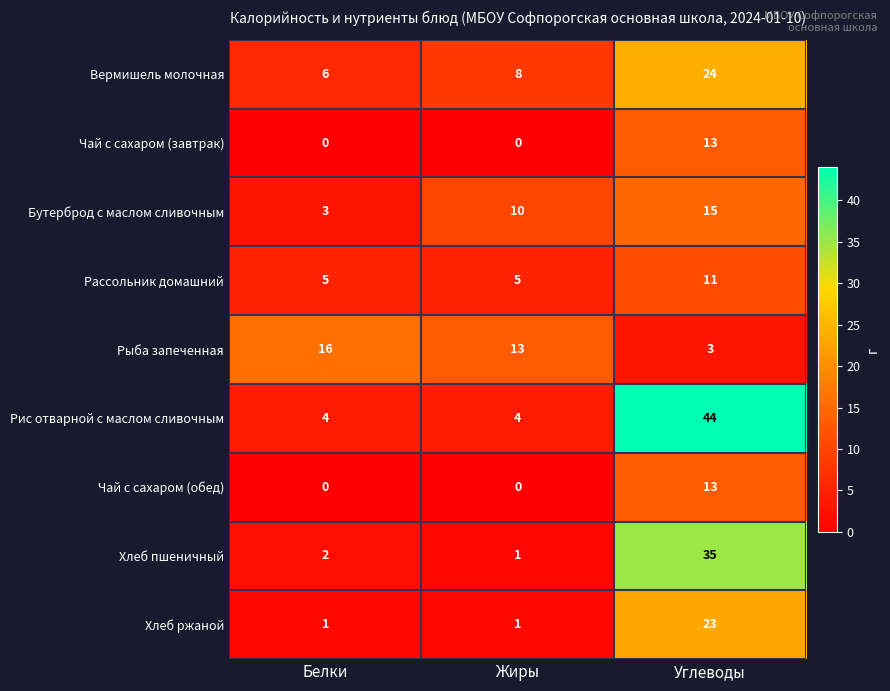

Reading left to right, what are all the values shown in this chart?

Вермишель молочная: 6	8	24
Чай с сахаром (завтрак): 0	0	13
Бутерброд с маслом сливочным: 3	10	15
Рассольник домашний: 5	5	11
Рыба запеченная: 16	13	3
Рис отварной с маслом сливочным: 4	4	44
Чай с сахаром (обед): 0	0	13
Хлеб пшеничный: 2	1	35
Хлеб ржаной: 1	1	23